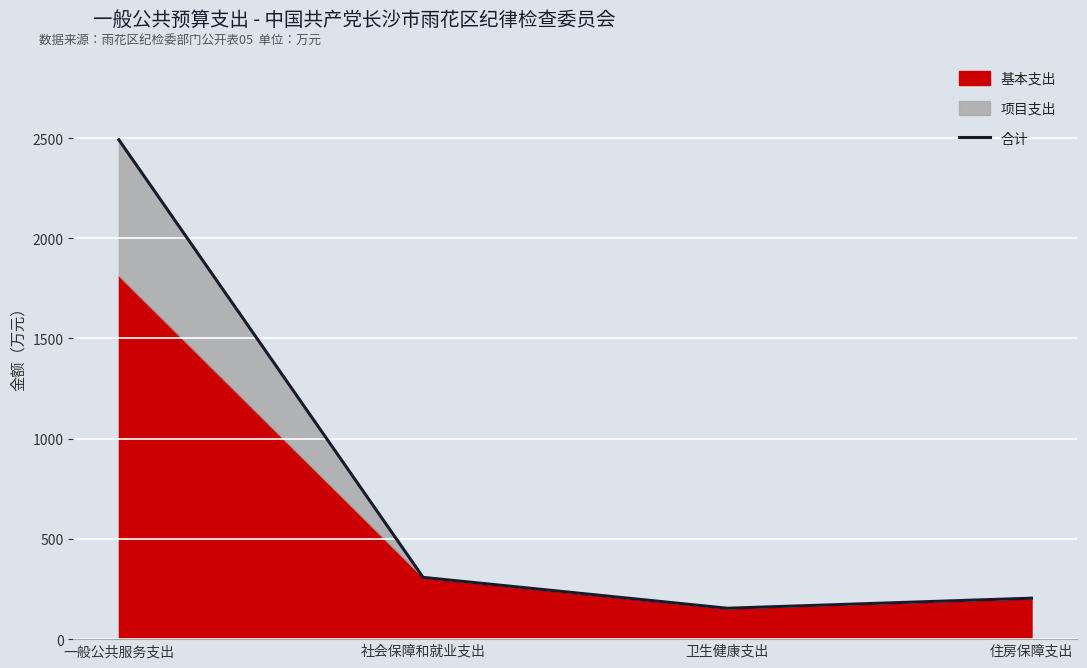

Does the chart display data point markers on the line(s)?

No